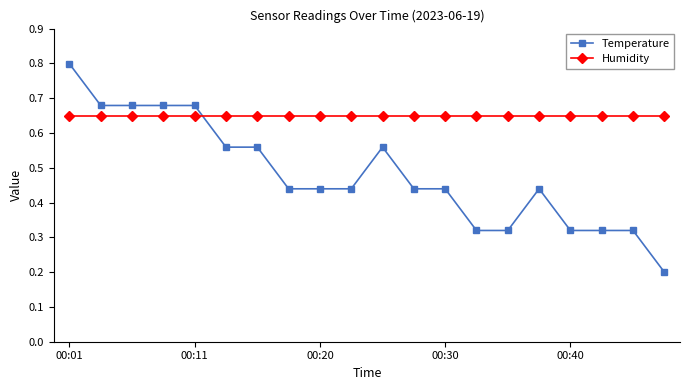

How many Temperature values are between 0 and 1?

20